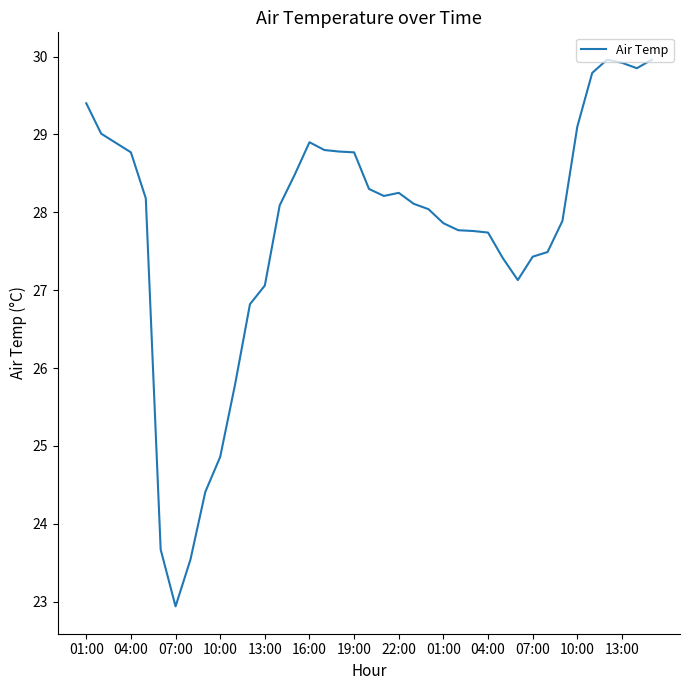

How many lines are shown in the chart?

1